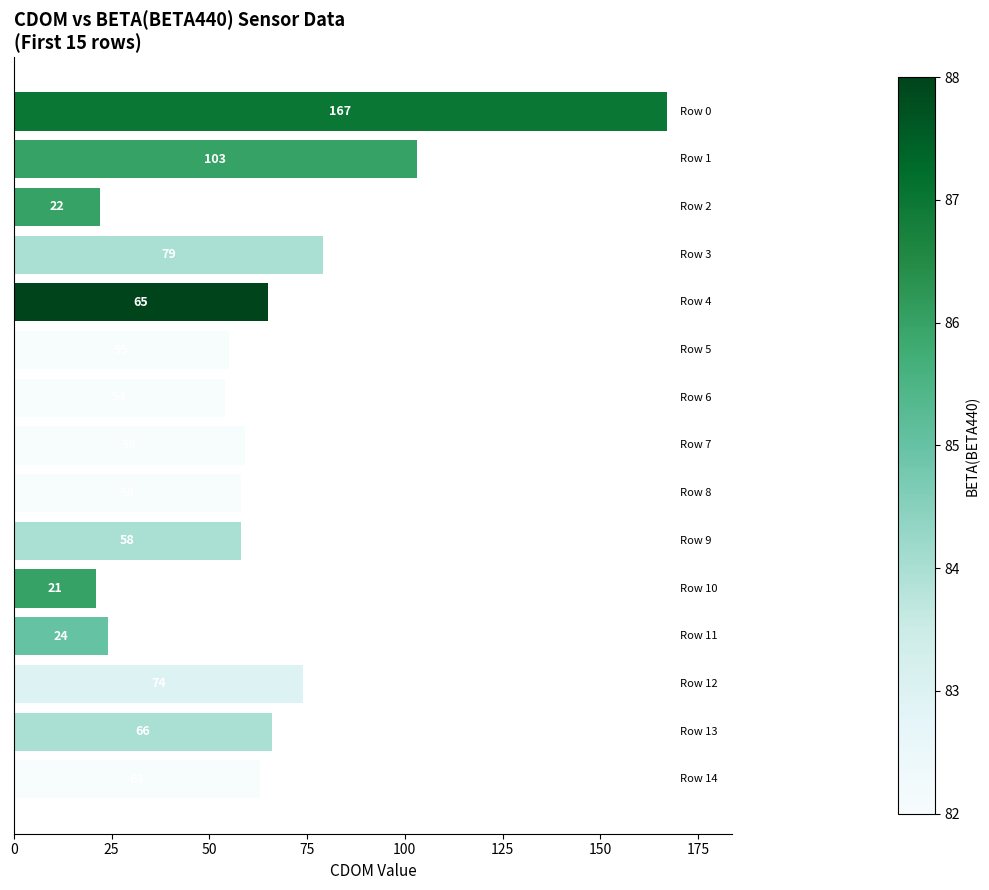

What is the minimum value shown in the chart?

21